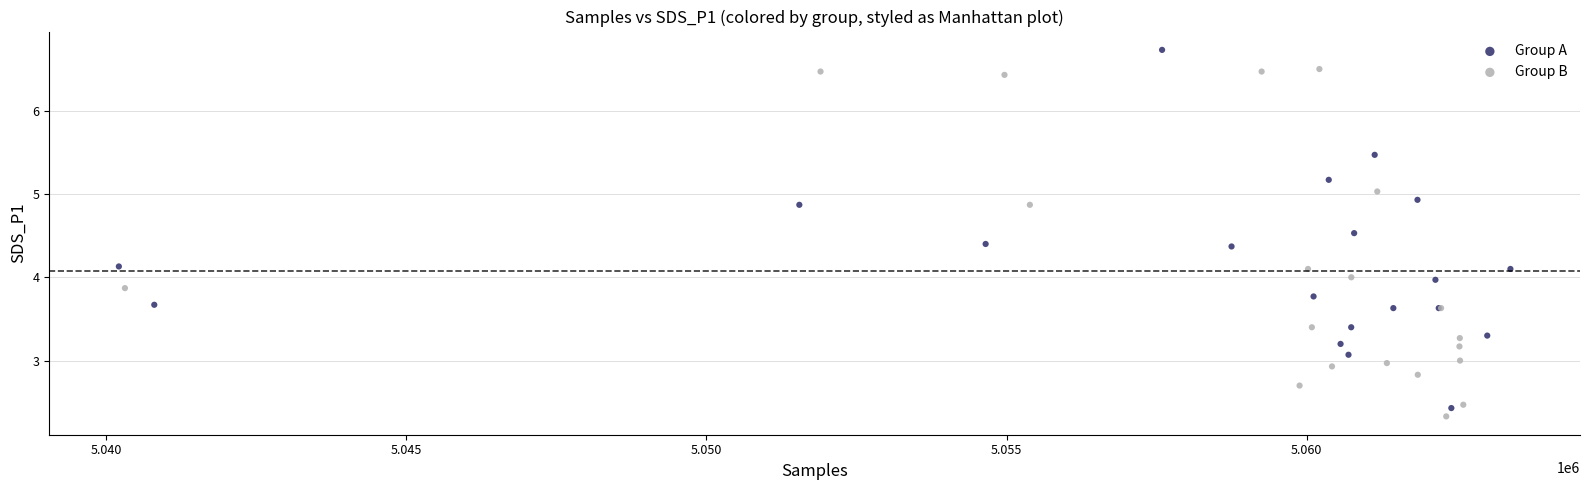

Which series has the largest Y range (max minus min)?

Group A